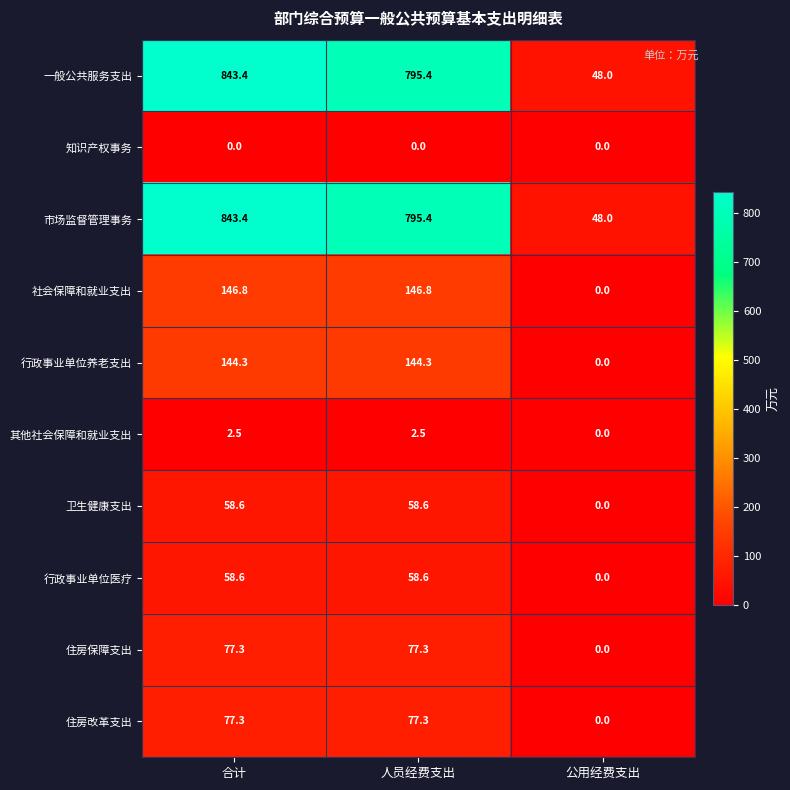

At which category is the sum across all series the highest?

合计